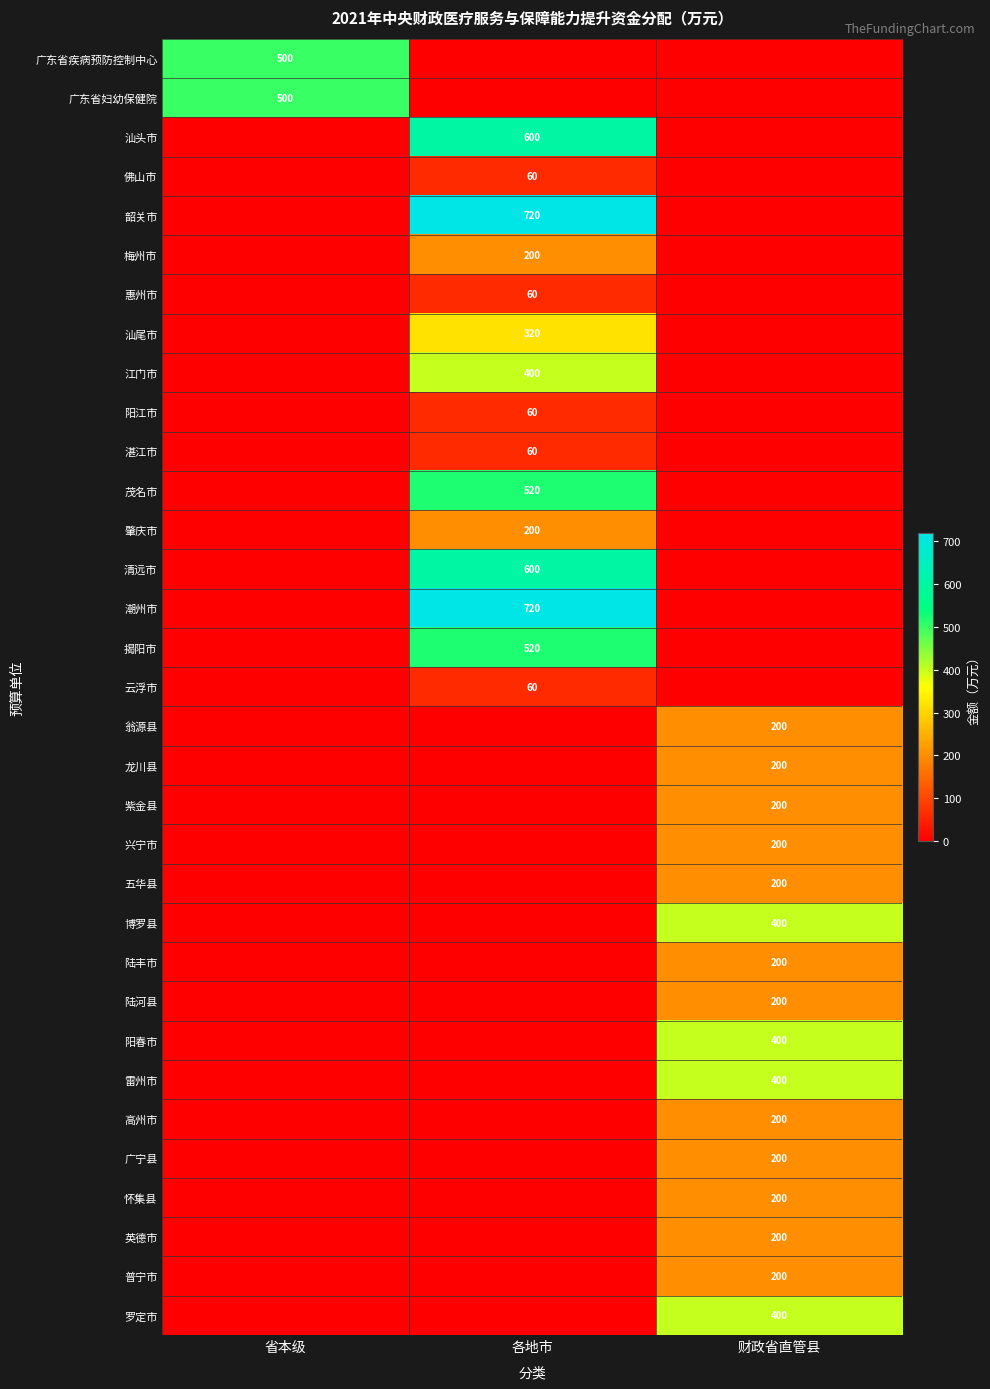

What is the total value across all series at 各地市?

5100